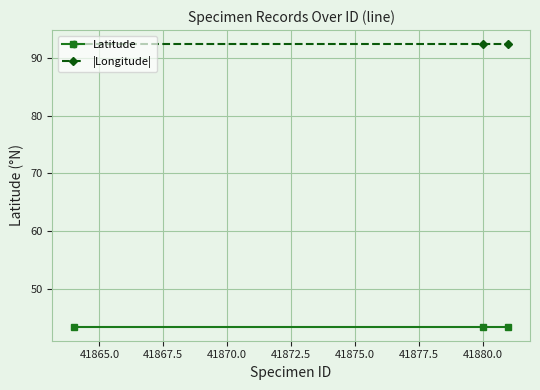

What is the value of the Latitude point at the 3rd from the left?

43.4